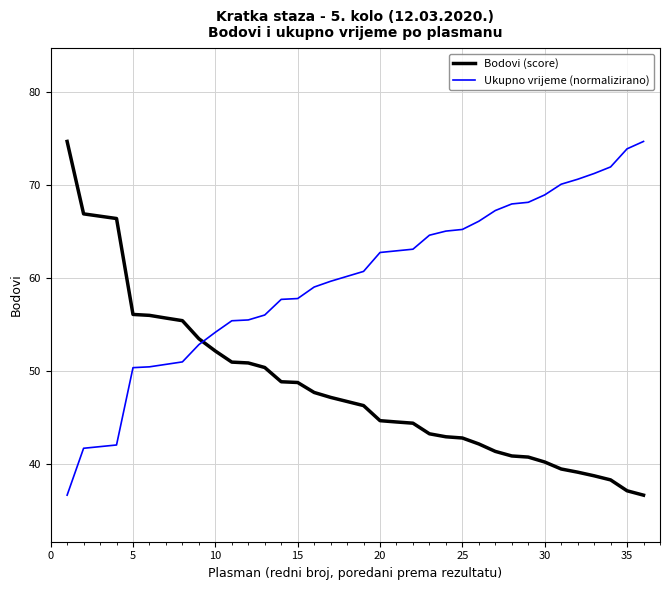

What is the difference between the maximum and minimum values in the Ukupno vrijeme (normalizirano) series?

38.0